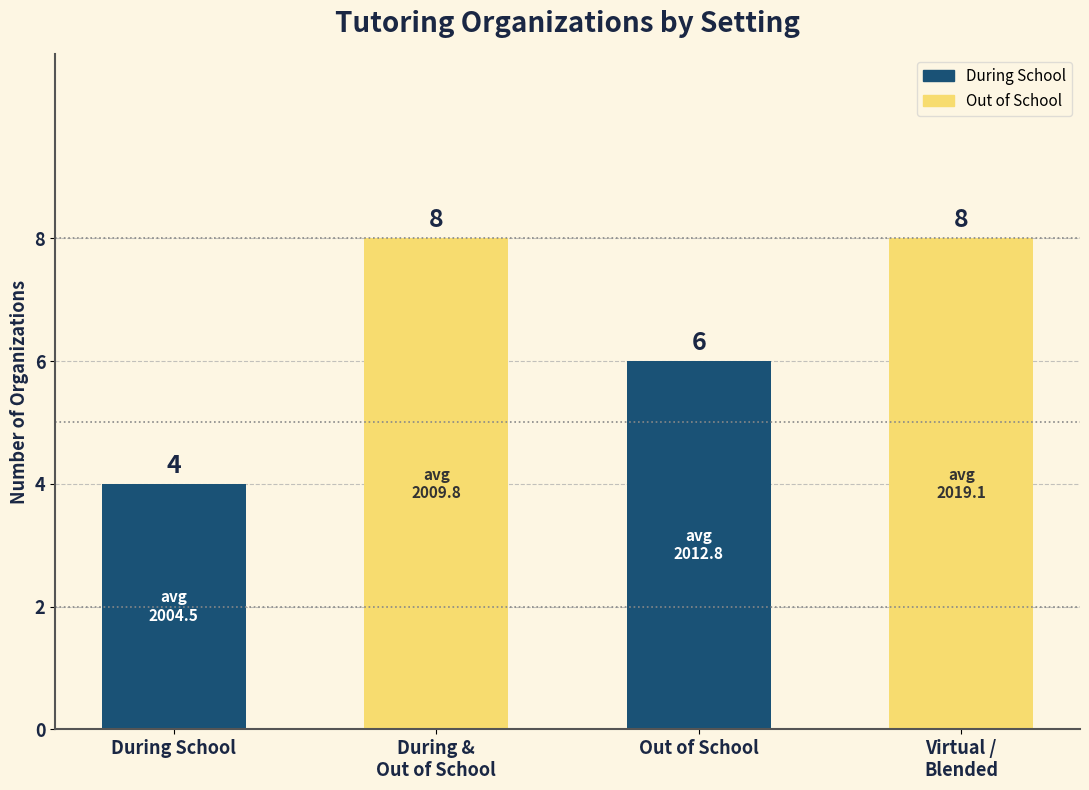

Reading left to right, extract all data points from this chart.

4	8	6	8